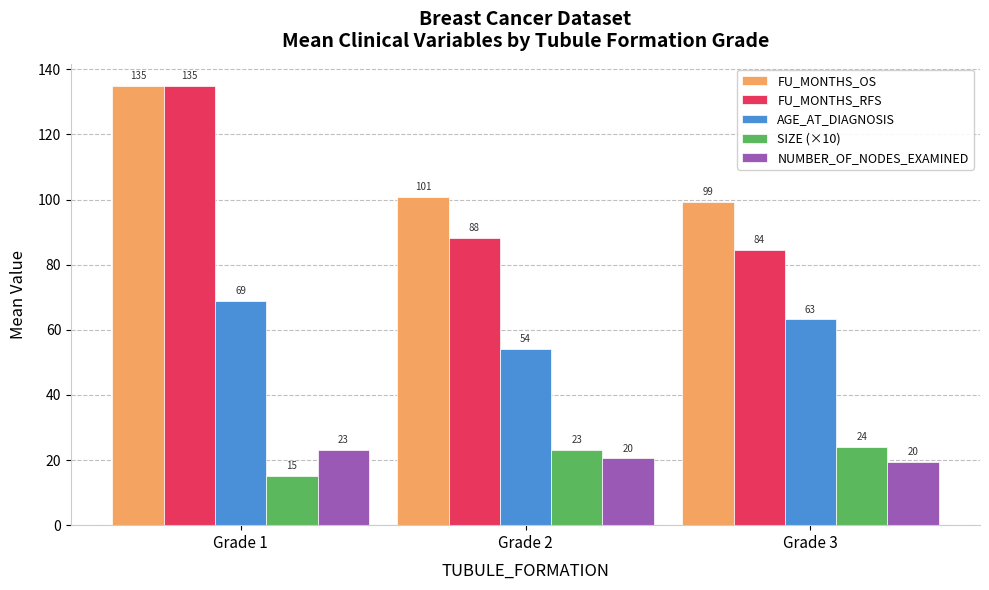

Where does the NUMBER_OF_NODES_EXAMINED series first go above 20?

Grade 1